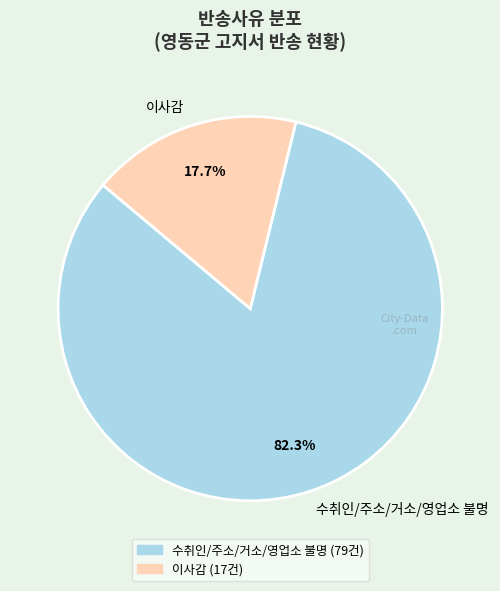

Combined, do 수취인/주소/거소/영업소 불명 and 이사감 account for over 50%?

Yes